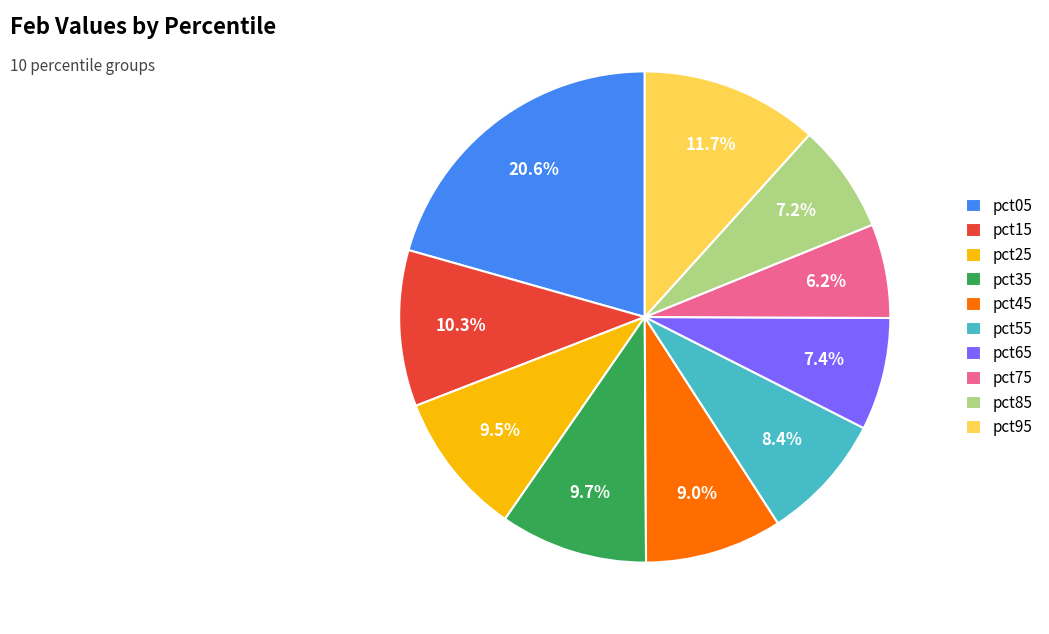

How many slices are in this pie chart?

10